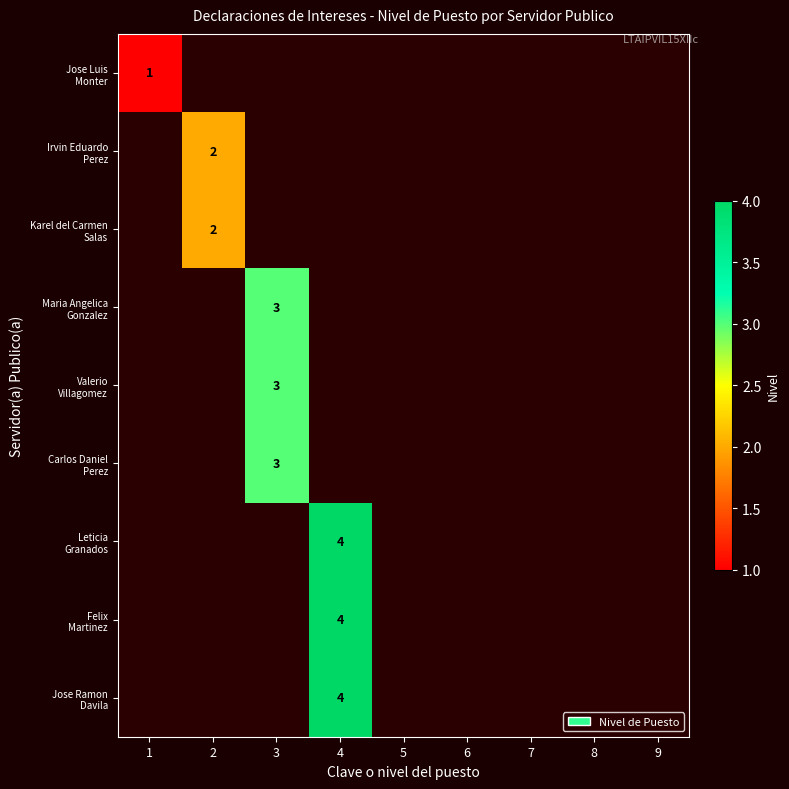

What is the sum of all Irvin Eduardo Perez values?

2